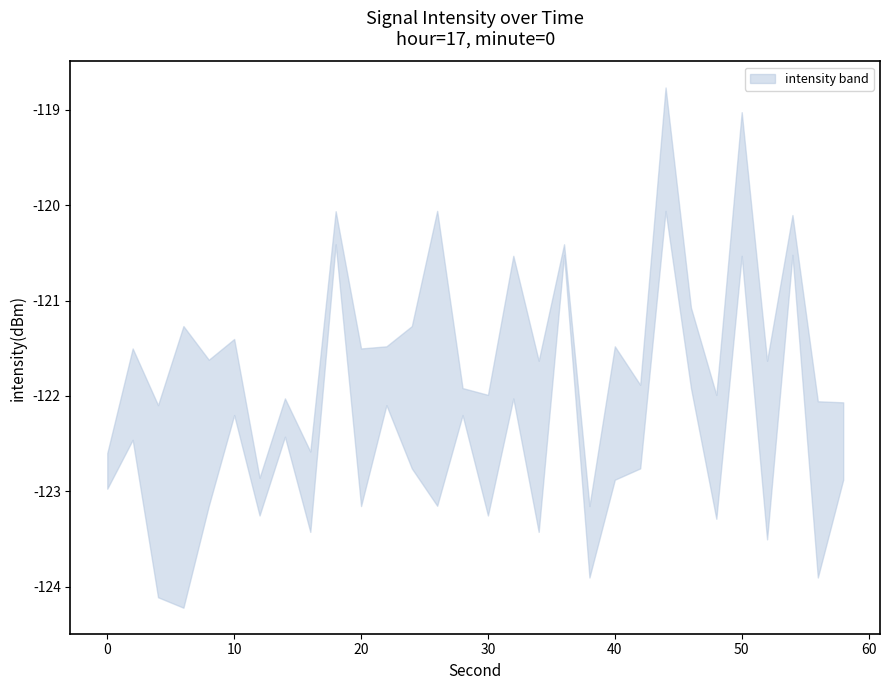

At which category does upper reach its first local valley?

4